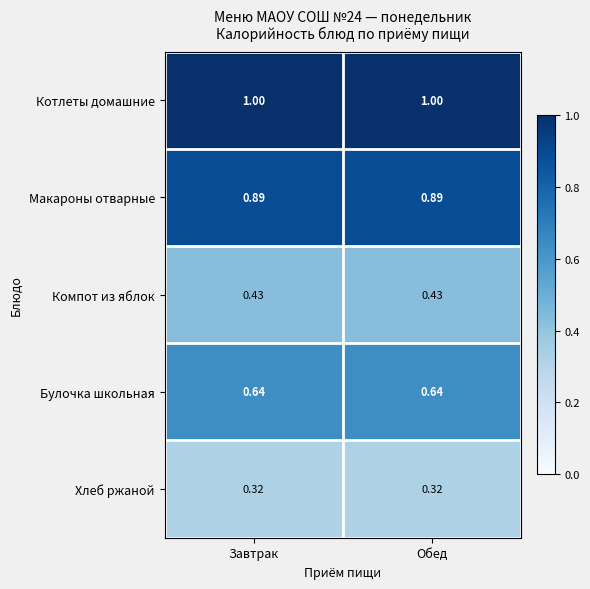

What is the spread (max minus min) of values at Завтрак?

0.7